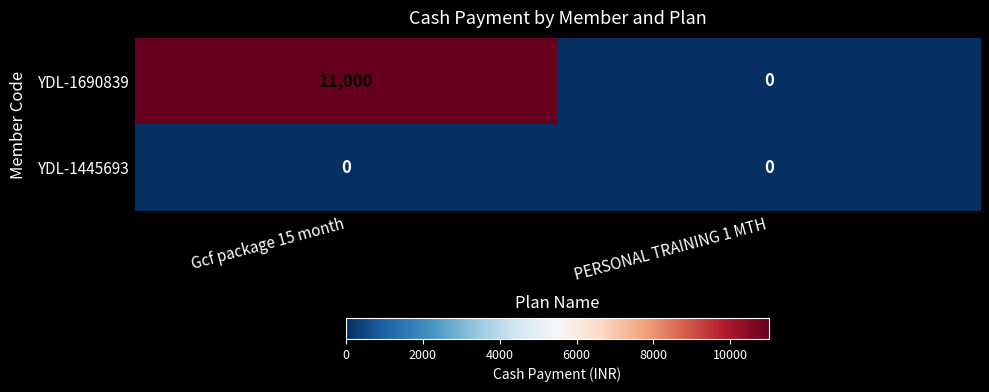

Reading left to right, what are all the values shown in this chart?

YDL-1690839: Gcf package 15 month=11000	PERSONAL TRAINING 1 MTH=0
YDL-1445693: Gcf package 15 month=0	PERSONAL TRAINING 1 MTH=0